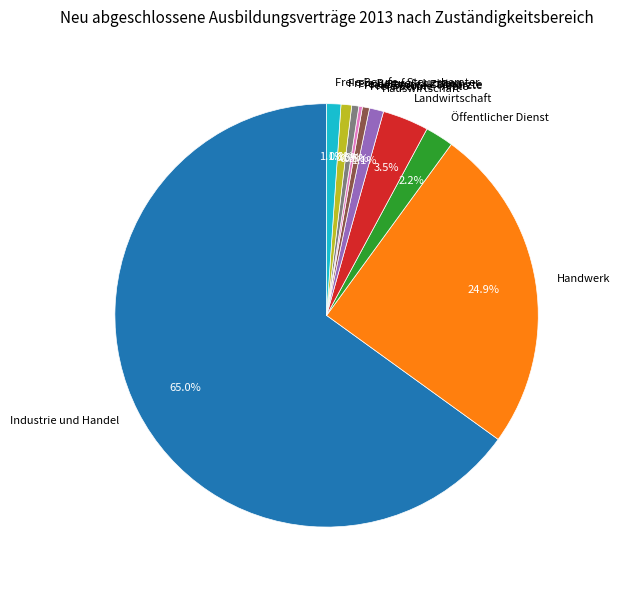

How much of the chart is everything except Freie Berufe - Juristen?

99.2%